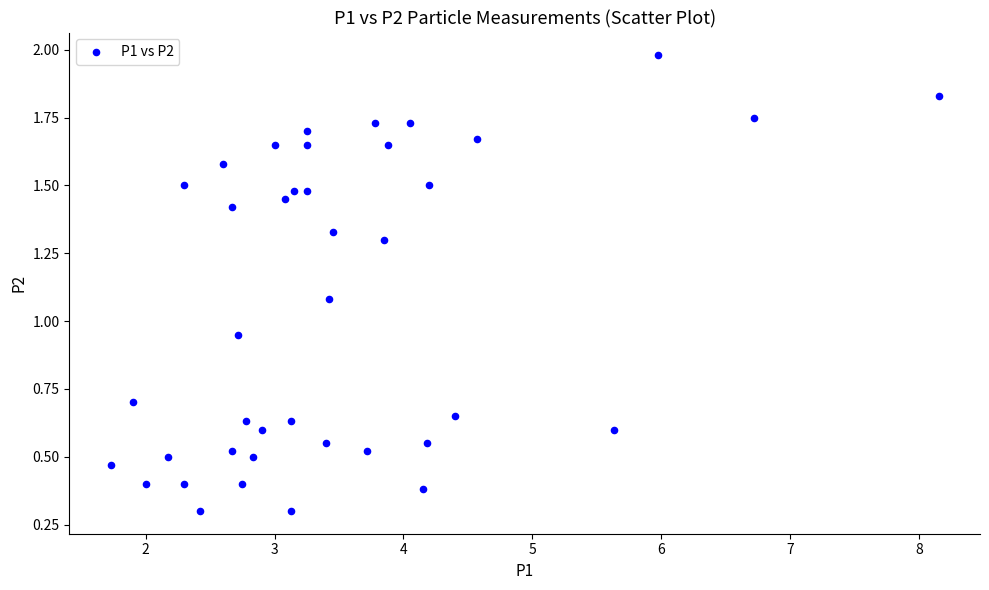

What is the range of X values (max minus min)?

6.4